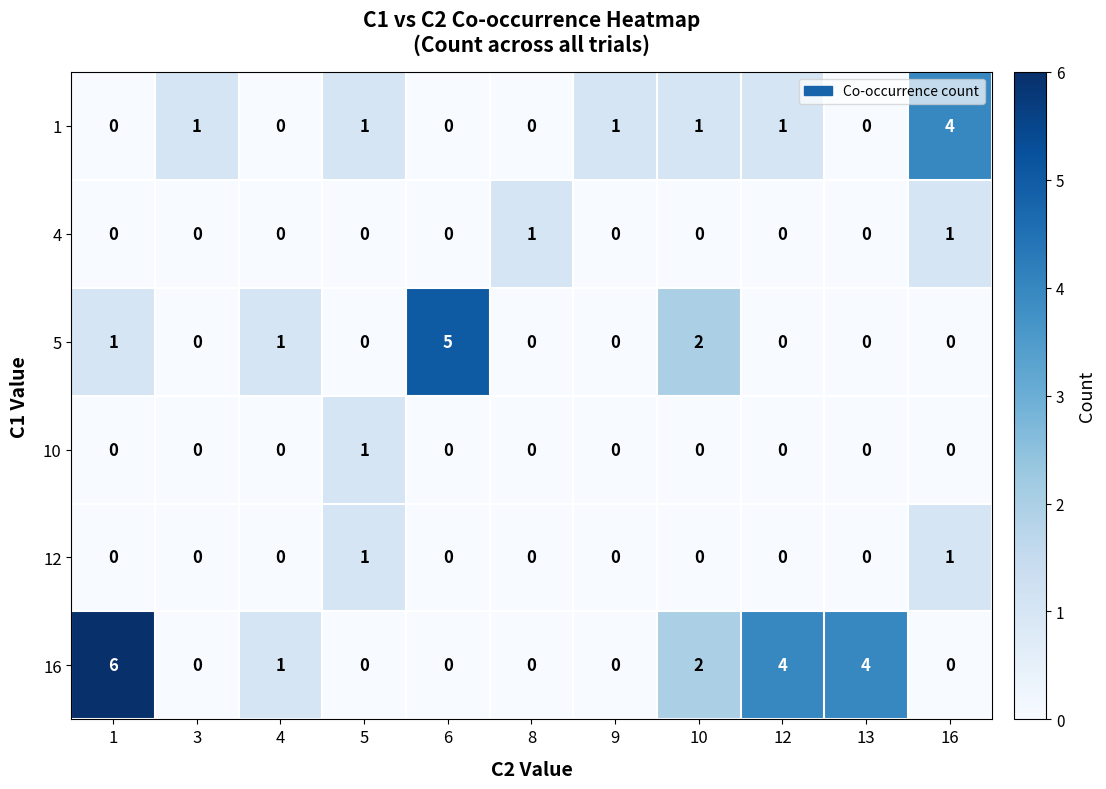

What is the sum of all 5 values?

9